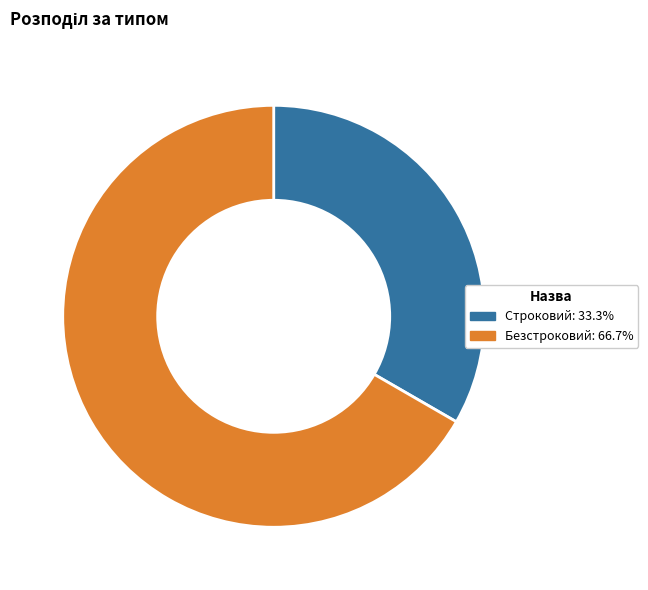

Which slice is the smallest?

Строковий